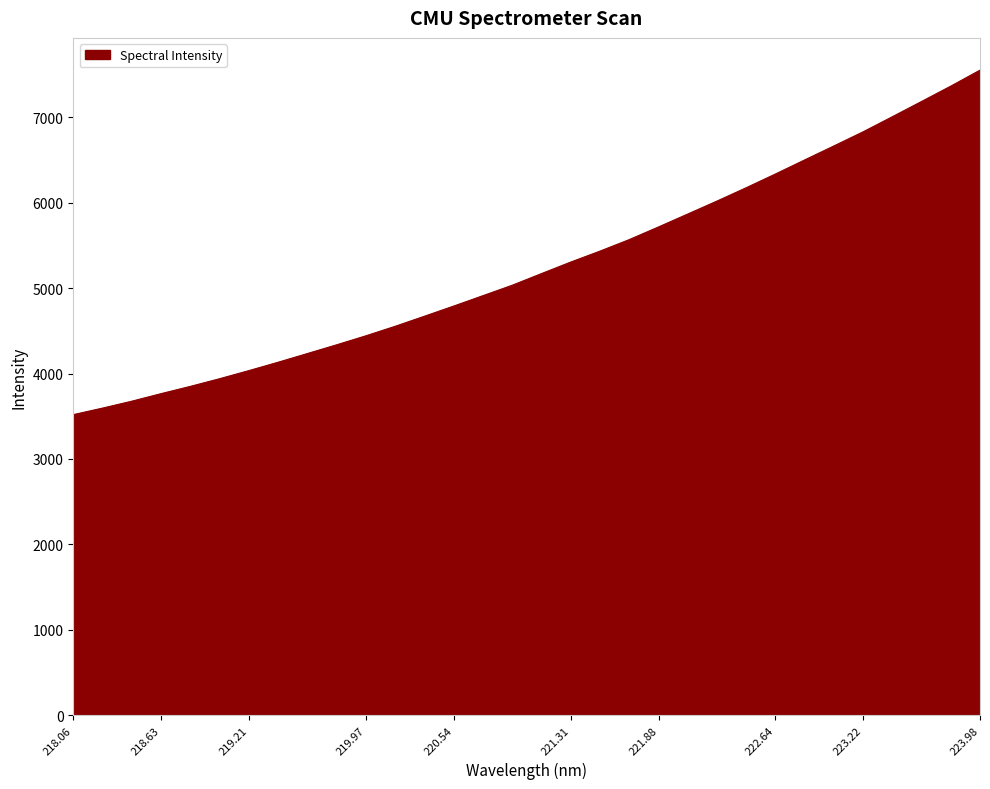

What is the smallest value displayed?

3518.4